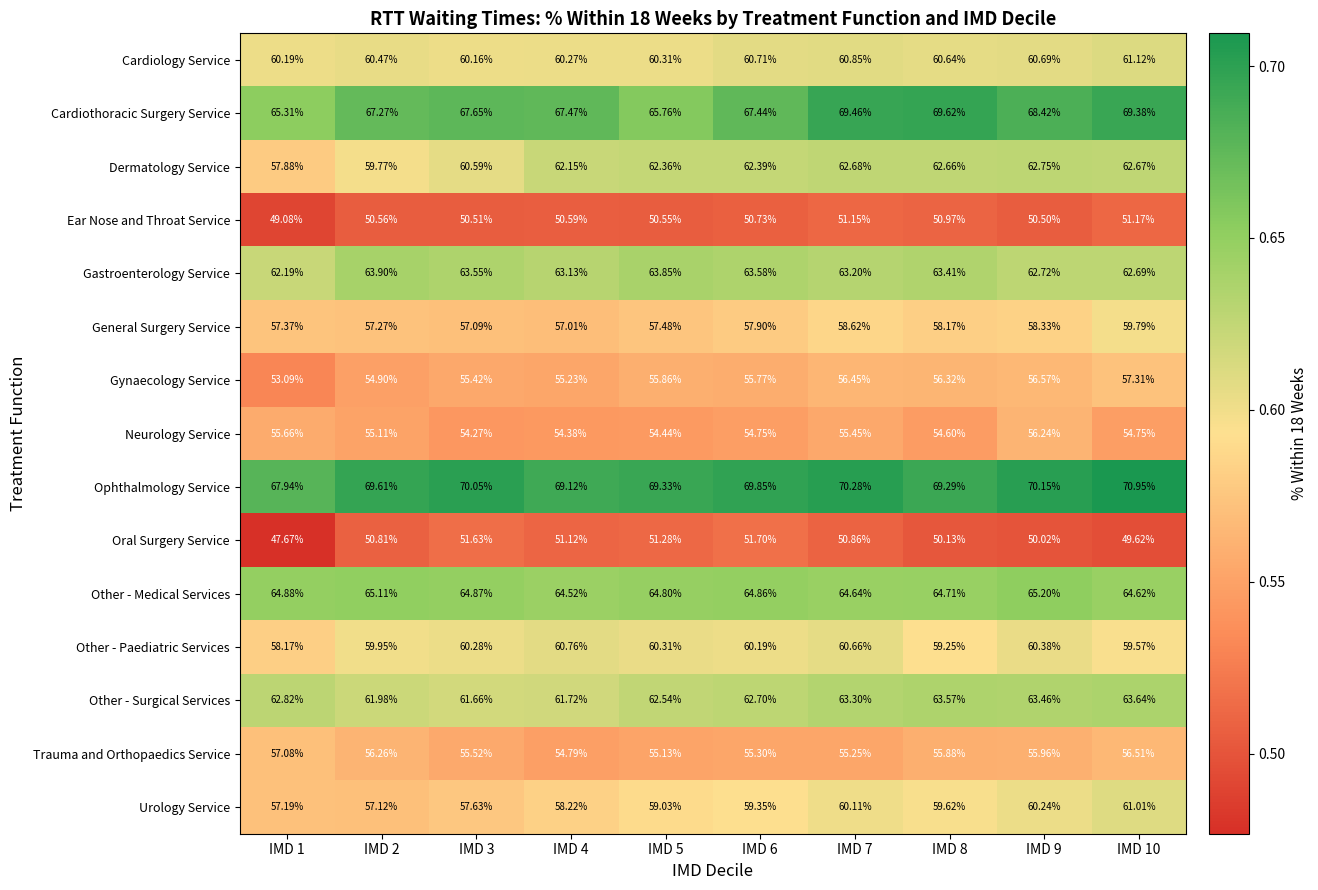

Which label corresponds to the largest value in the chart?

IMD 10